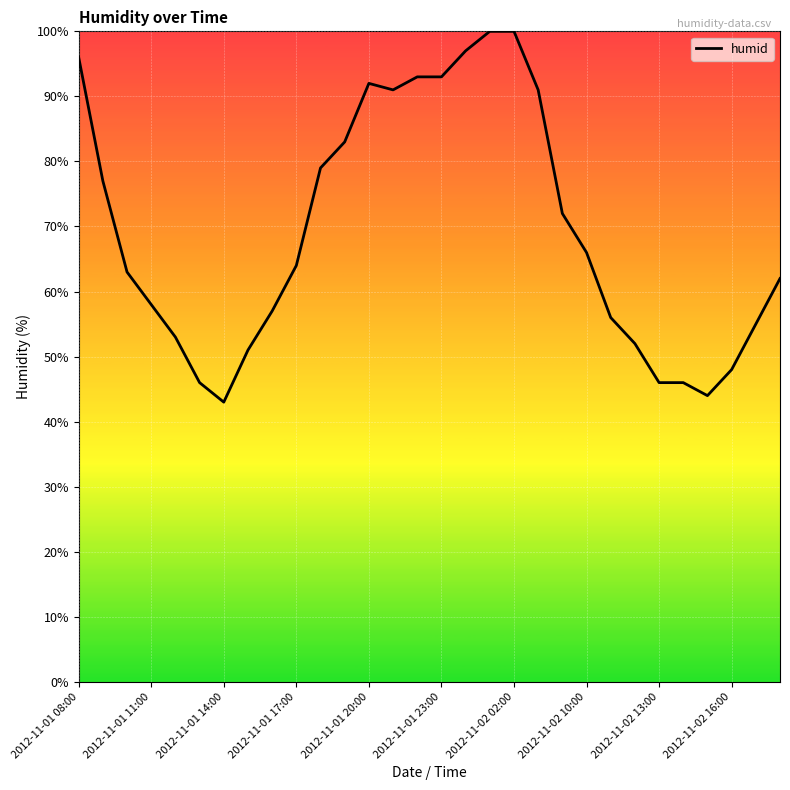

What is the difference between the maximum and minimum values?

57